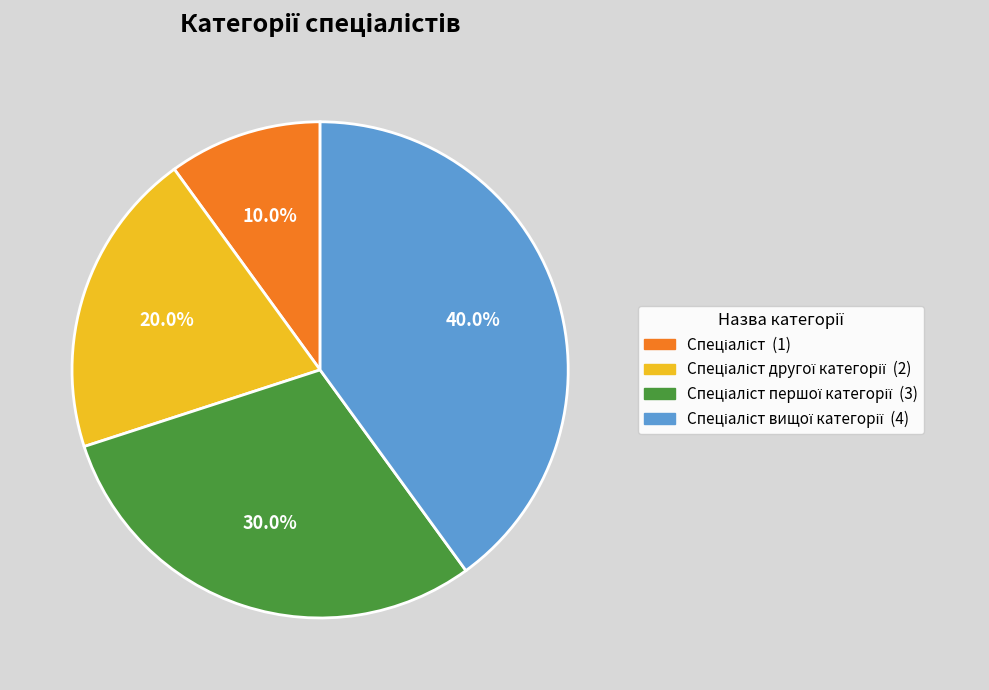

Is there any slice that represents more than half of the pie?

No